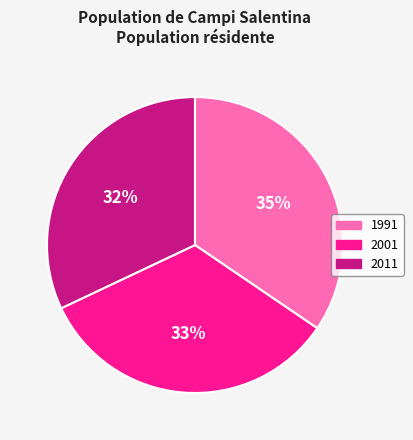

To the nearest percent, what portion does 2001 represent?

33%